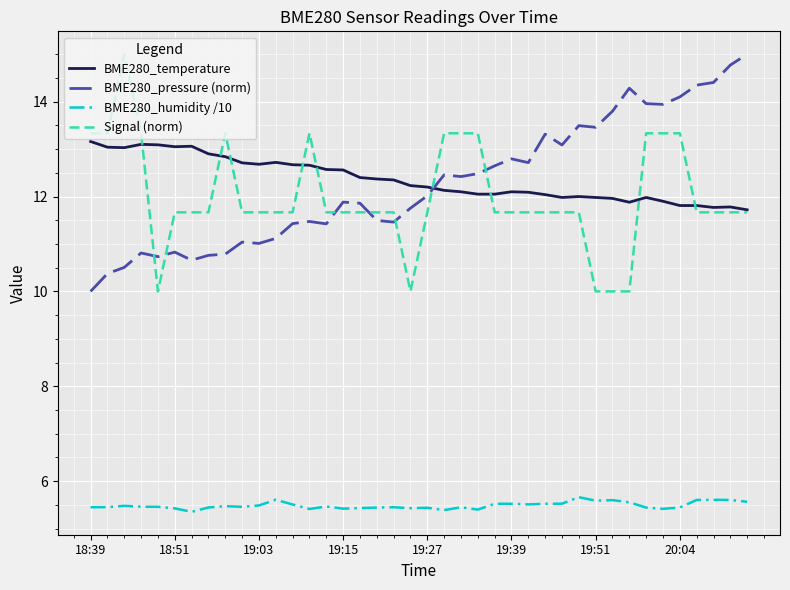

What is the greatest value displayed?

15.0